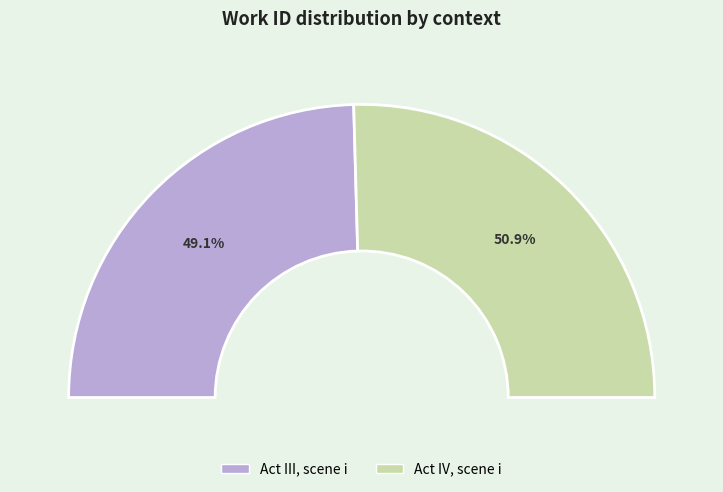

What percentage is the Act III, scene i slice, to the nearest percent?

49%